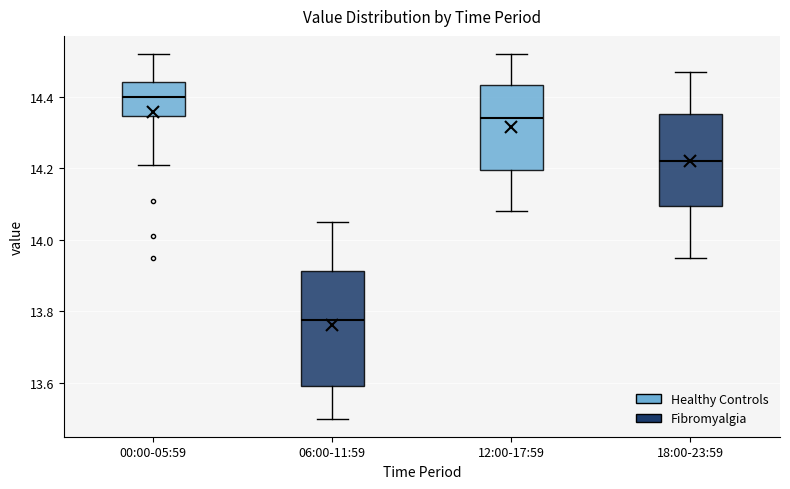

Reading left to right, read every box against the y-axis: the position of its median line, the range the box covers, and the ends of its whiskers. The values are not printed on the chart, so give them approximately, as read against the axis.

00:00-05:59: median 14.40, box 14.34 to 14.44, whiskers 14.22 to 14.52
06:00-11:59: median 13.78, box 13.60 to 13.92, whiskers 13.50 to 14.06
12:00-17:59: median 14.34, box 14.20 to 14.44, whiskers 14.08 to 14.52
18:00-23:59: median 14.22, box 14.10 to 14.36, whiskers 13.96 to 14.48